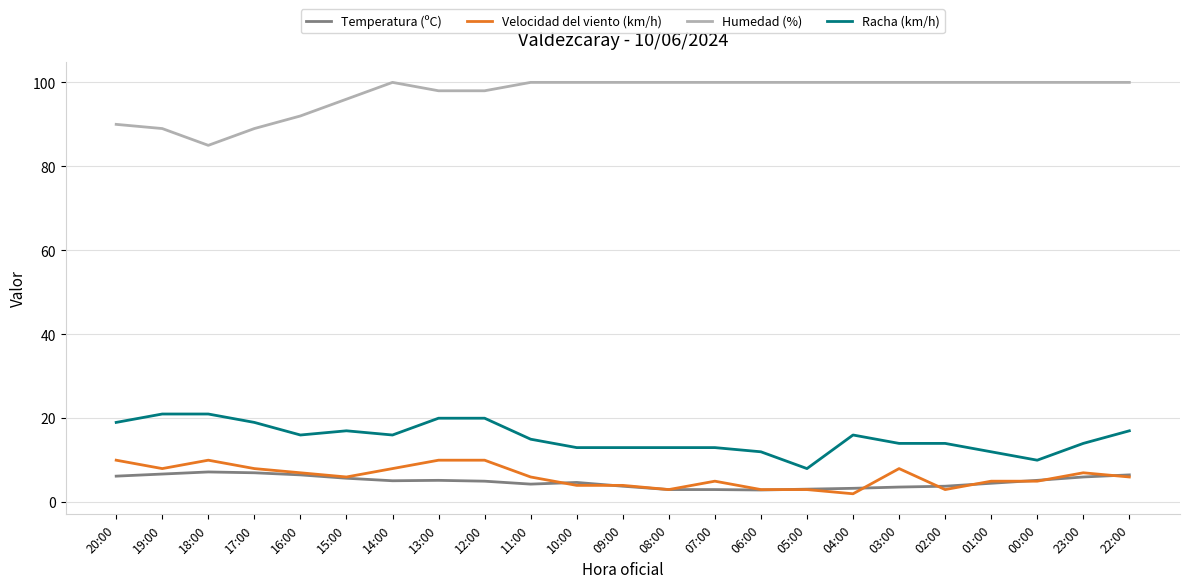

What position from the right is 16:00?

19